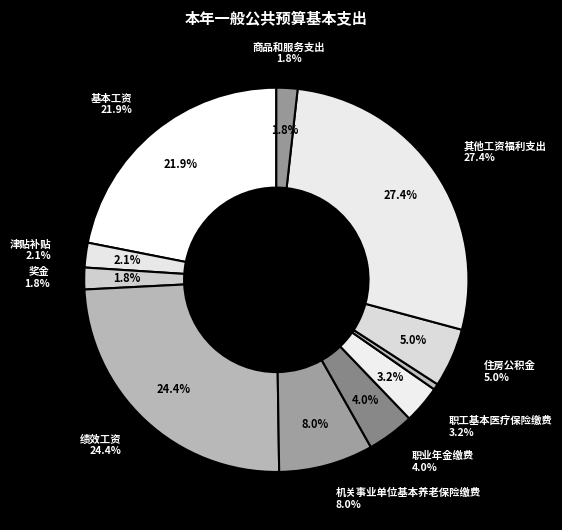

To the nearest percent, what is the difference between the 绩效工资 and 津贴补贴 slice percentages?

22%